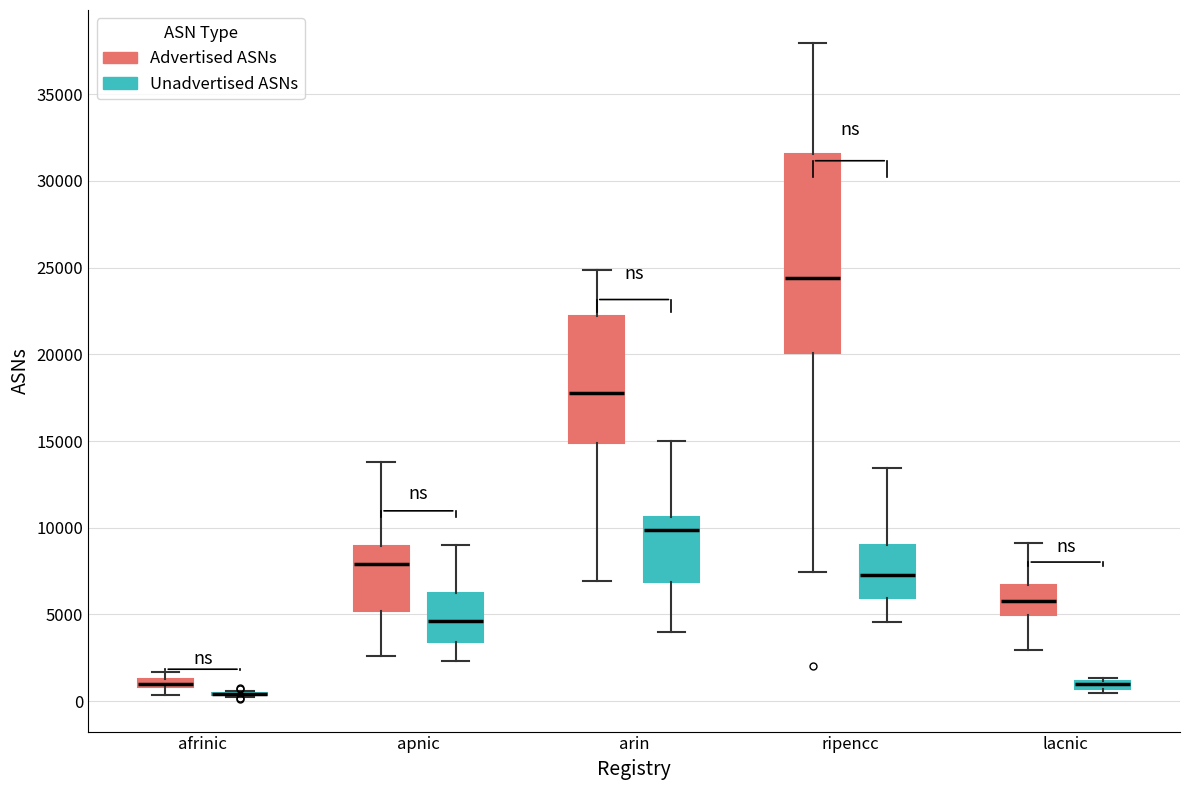

Comparing the boxes themselves (not the whiskers), which one is the tallest?

ripencc (Advertised ASNs)